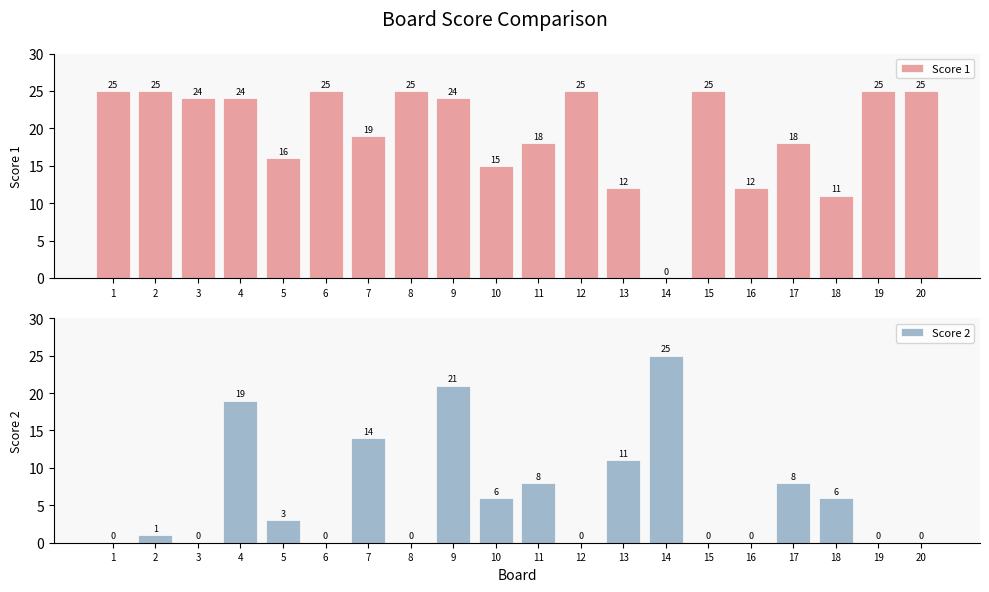

What are all the series names shown in the legend?

Score 1, Score 2